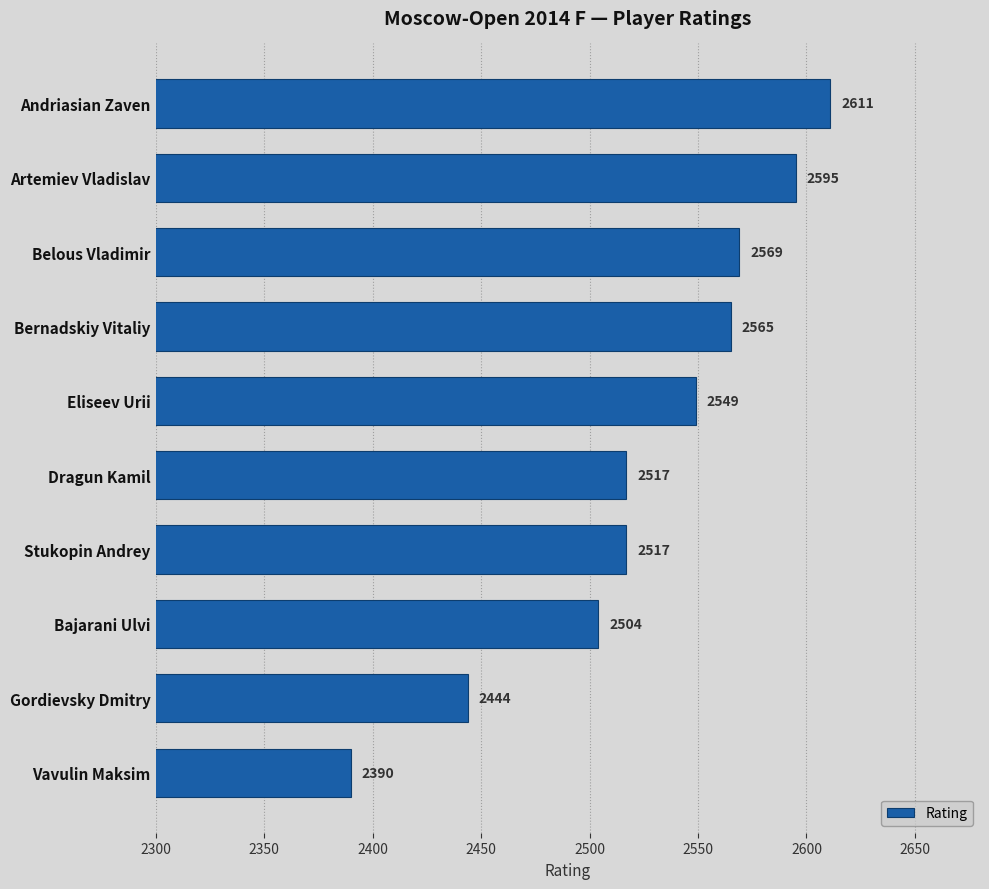

Are the bars horizontal?

Yes